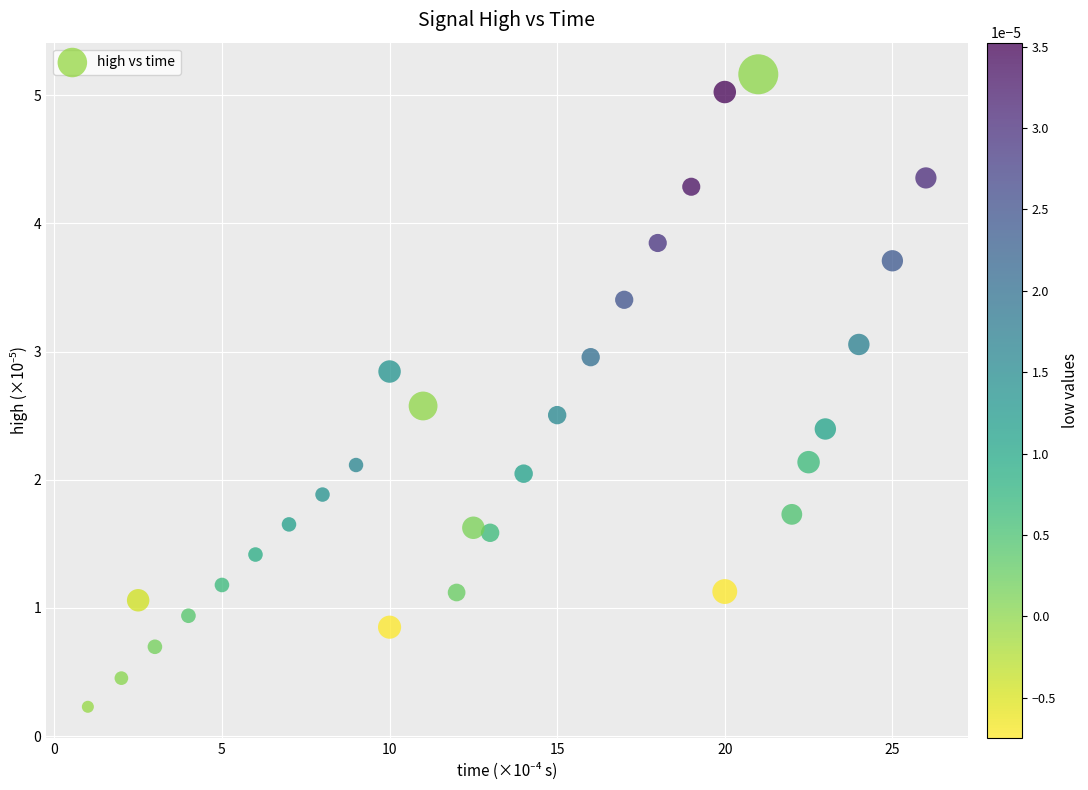

What is the range of X values (max minus min)?

25.0